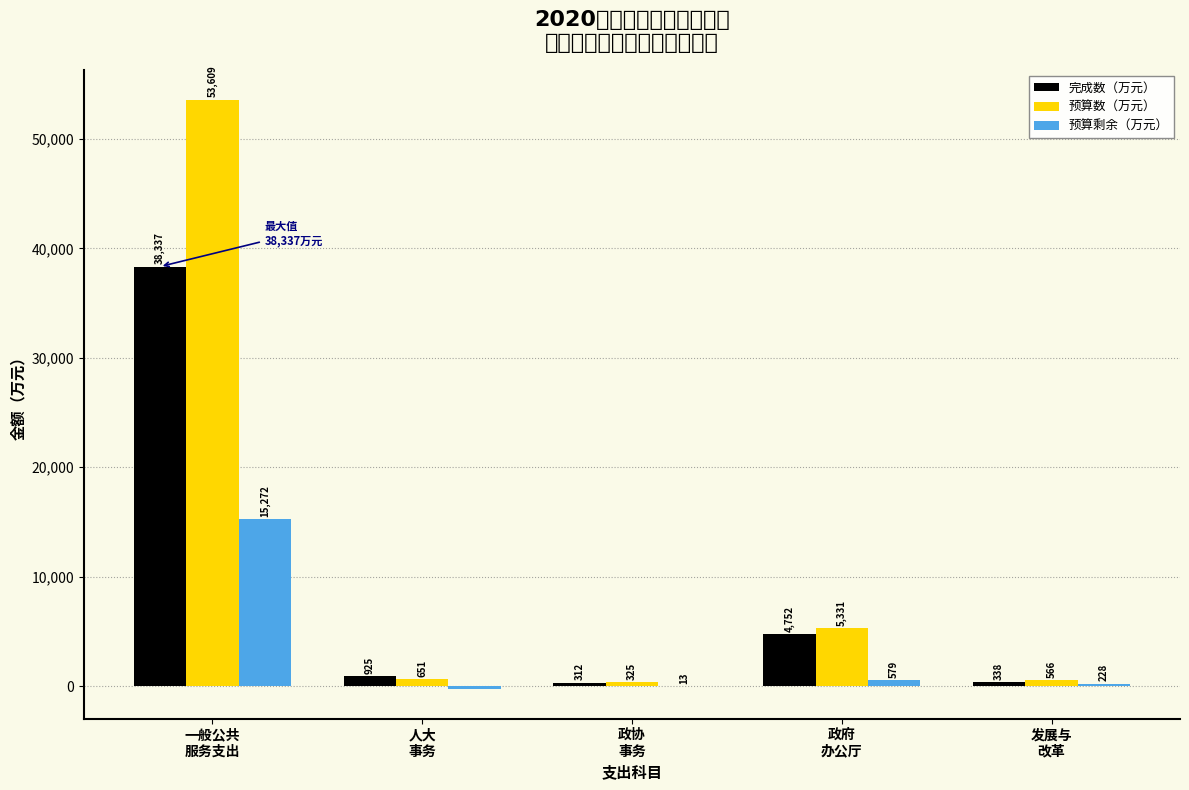

Which series has the largest total across all categories?

预算数（万元）